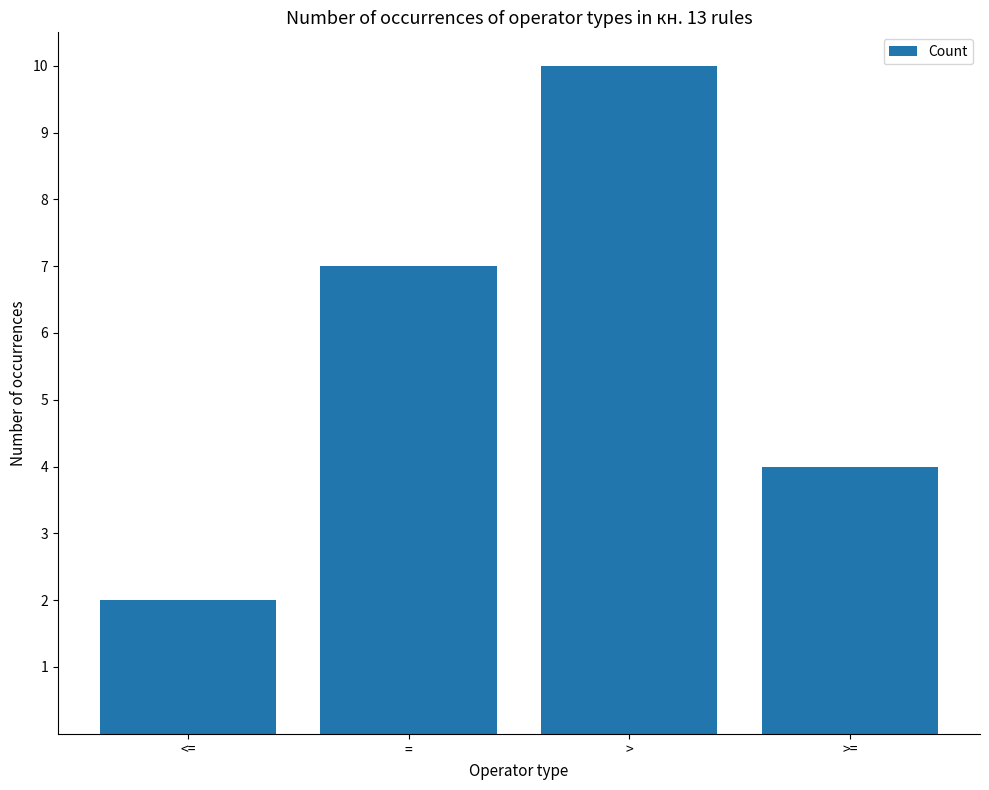

What is the minimum value shown in the chart?

2